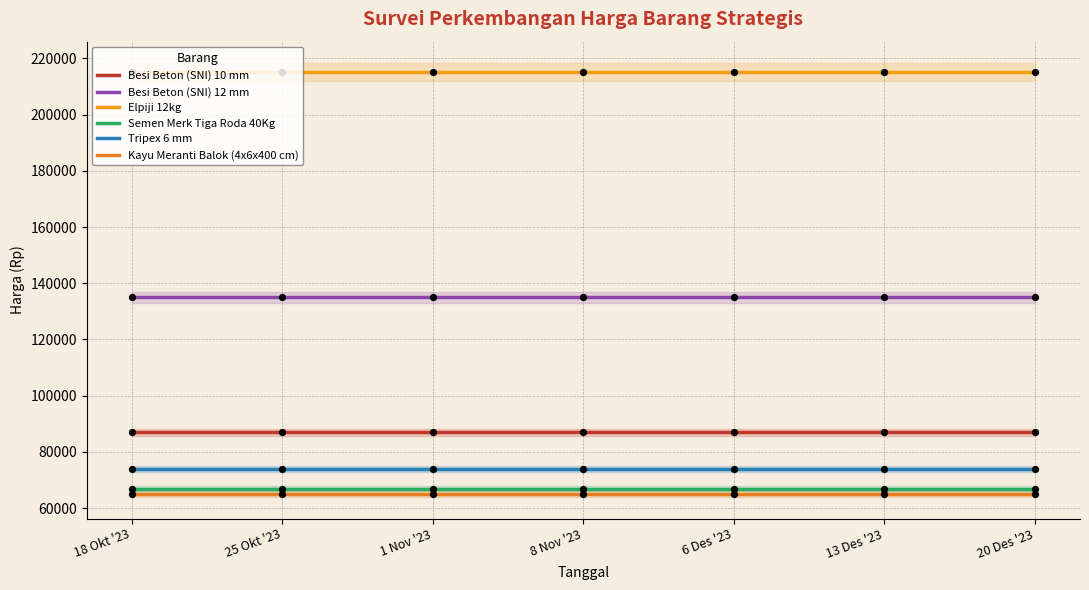

What is the total value across all series at 20 Des '23?

643000